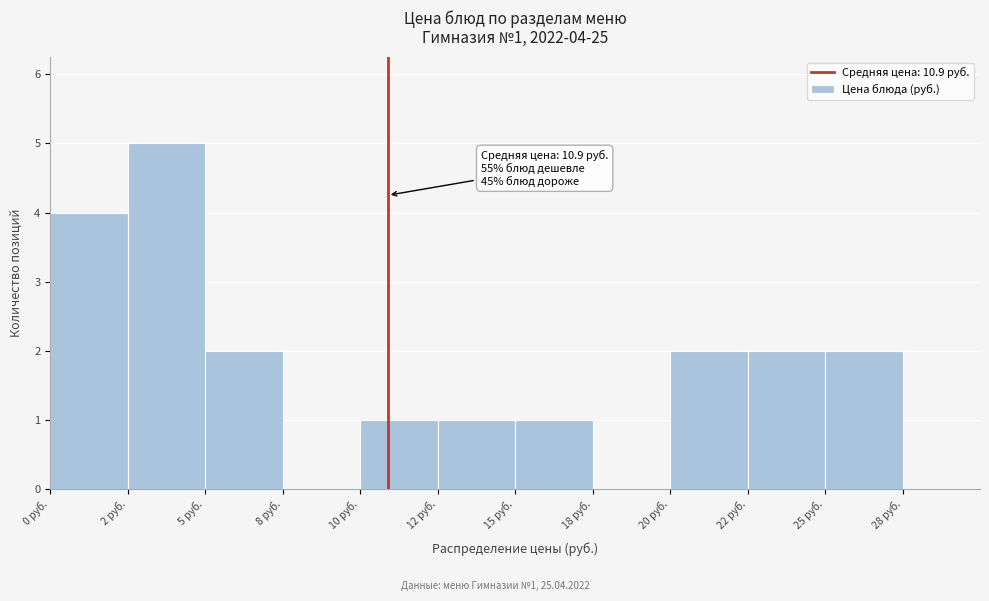

Reading left to right, list all the values displayed in this chart.

0 руб.=4	2 руб.=5	5 руб.=2	8 руб.=0	10 руб.=1	12 руб.=1	15 руб.=1	18 руб.=0	20 руб.=2	22 руб.=2	25 руб.=2	28 руб.=0